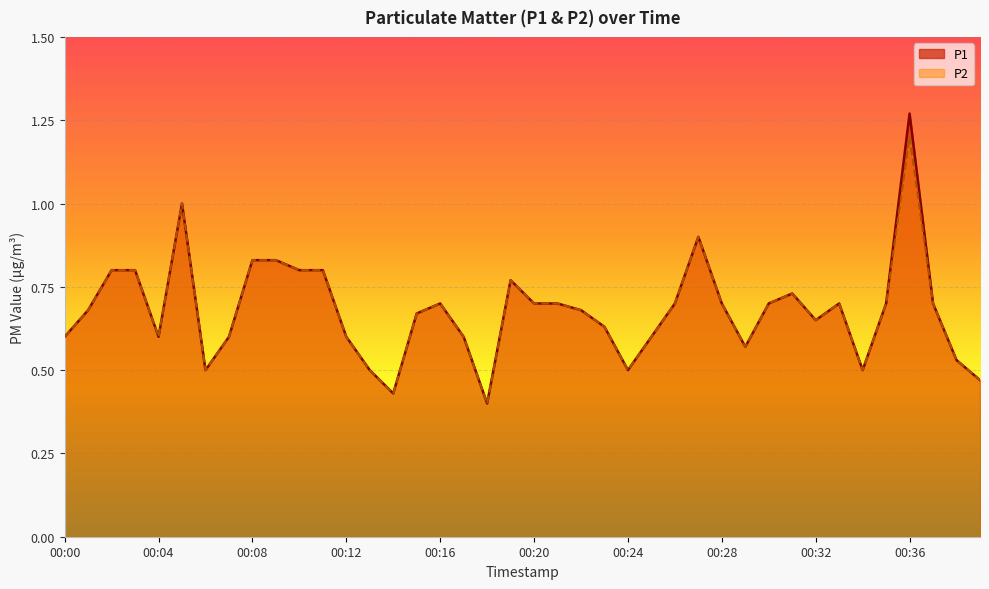

At 00:31, list the series in order from largest to smallest.

P1, P2